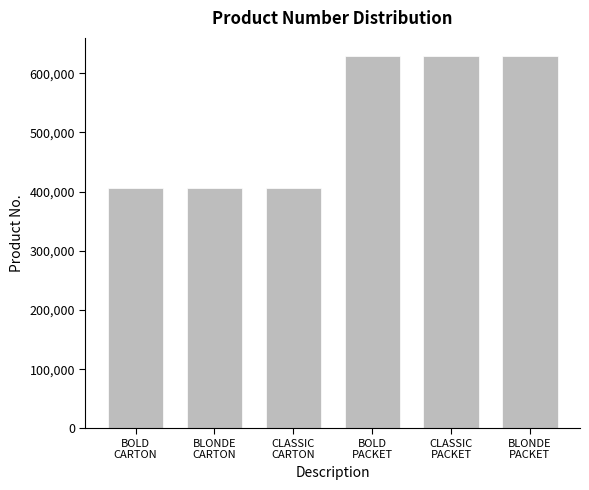

What is the difference between the values at CLASSIC
CARTON and BLONDE
CARTON?

848